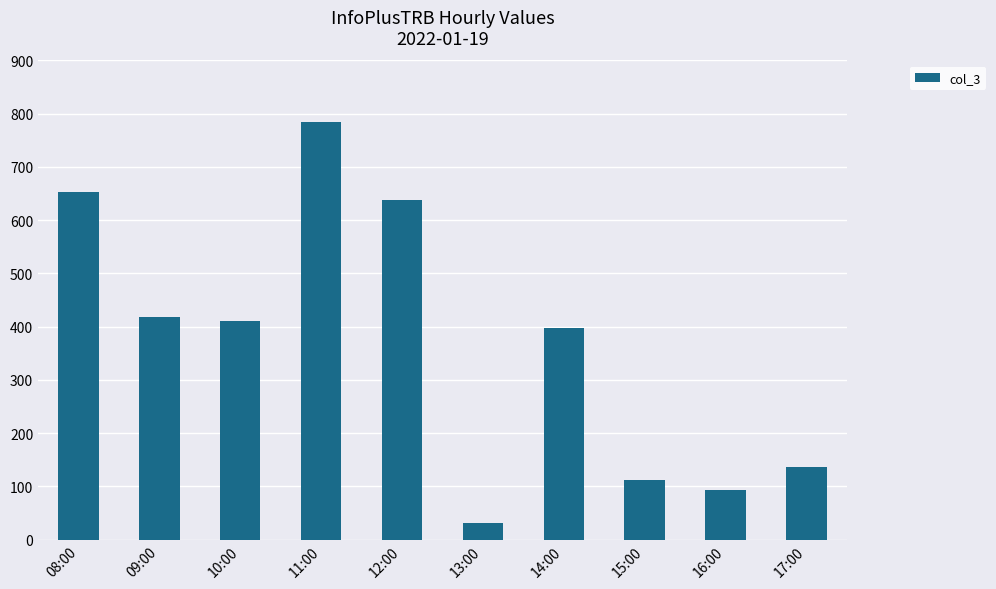

At which category does the chart reach its peak across all series?

11:00